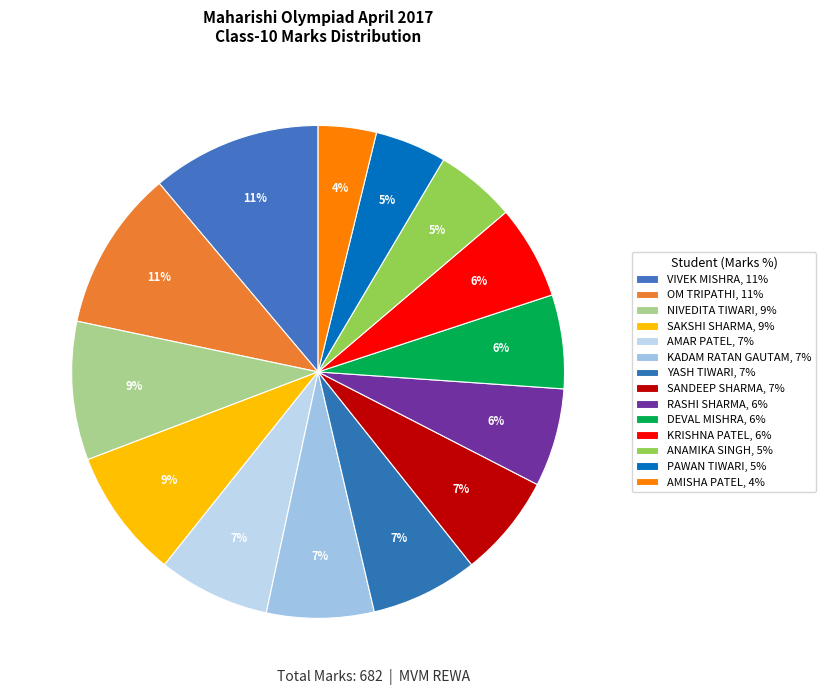

What is the ratio of the value at NIVEDITA TIWARI to the value at RASHI SHARMA?

1.4